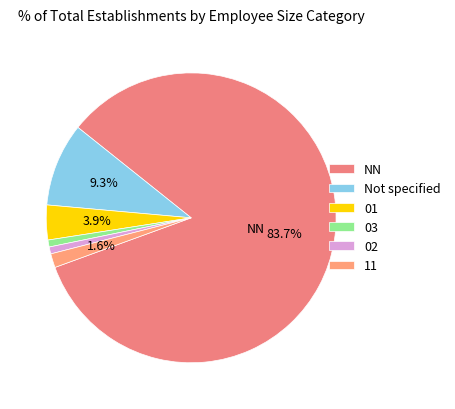

Which category has the smallest portion of the pie?

03